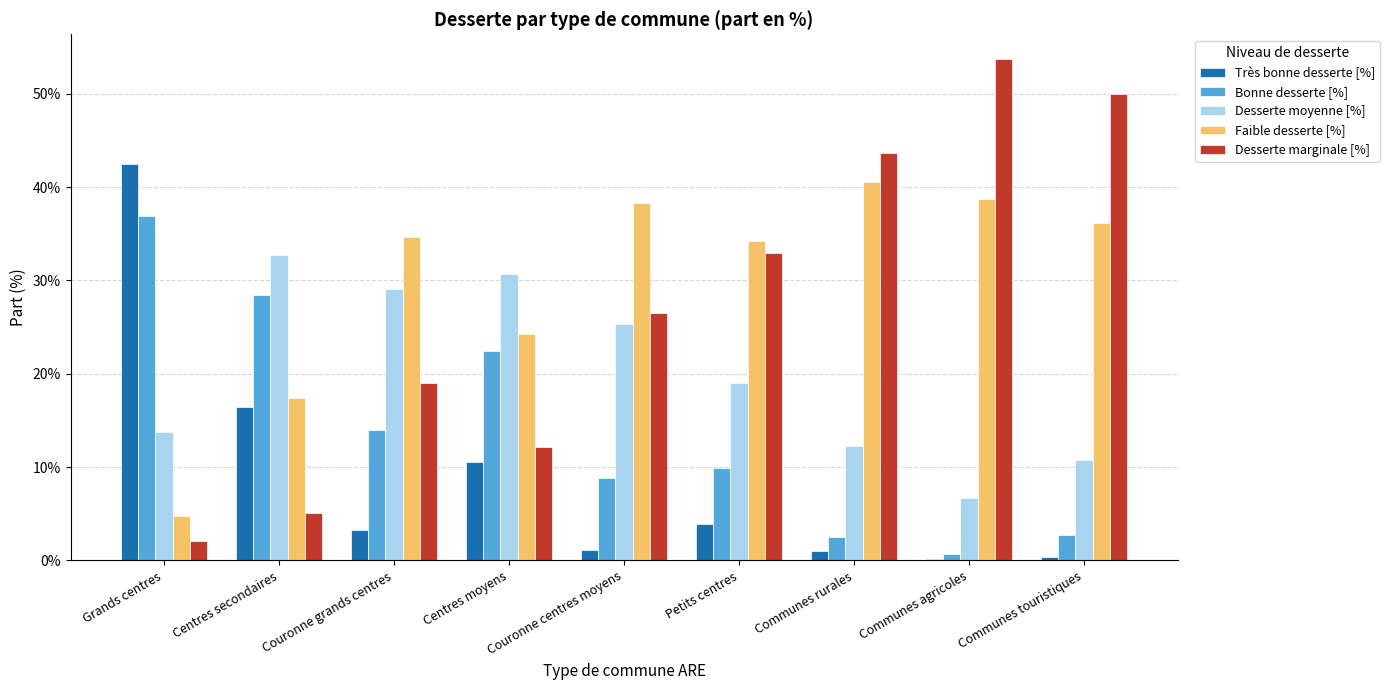

What are all the series names shown in the legend?

Très bonne desserte [%], Bonne desserte [%], Desserte moyenne [%], Faible desserte [%], Desserte marginale [%]